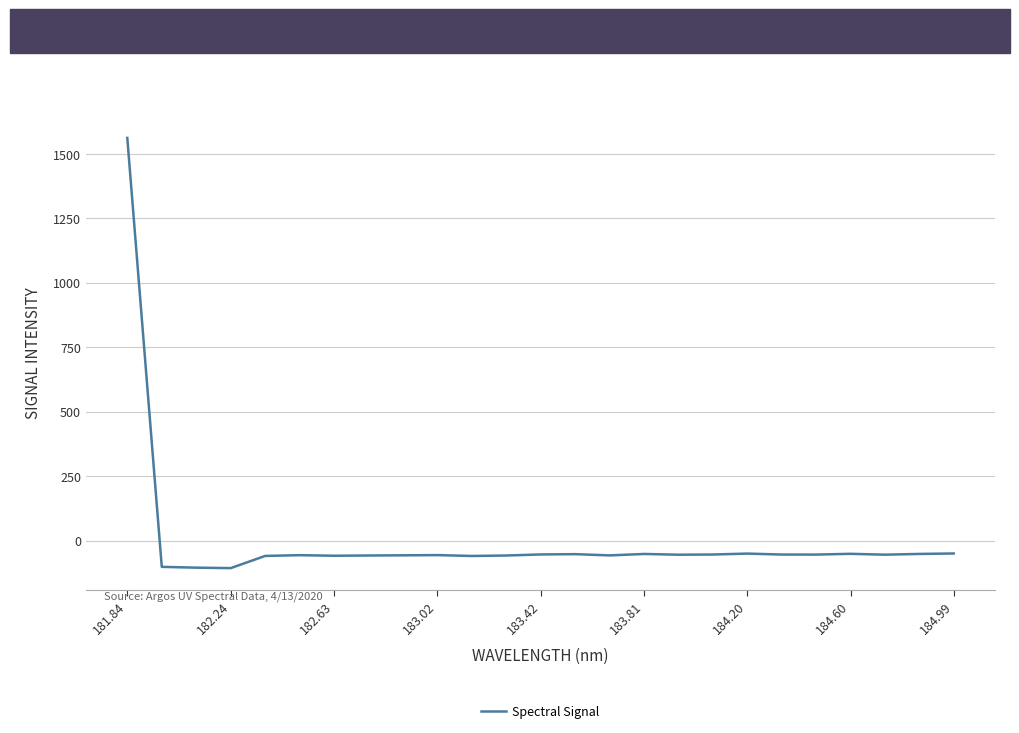

What is the difference between the maximum and minimum values?

1668.7